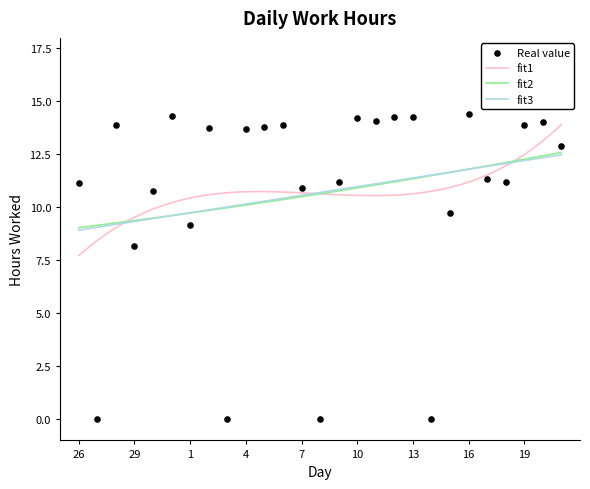

Between 31 and 27, which is larger?

31